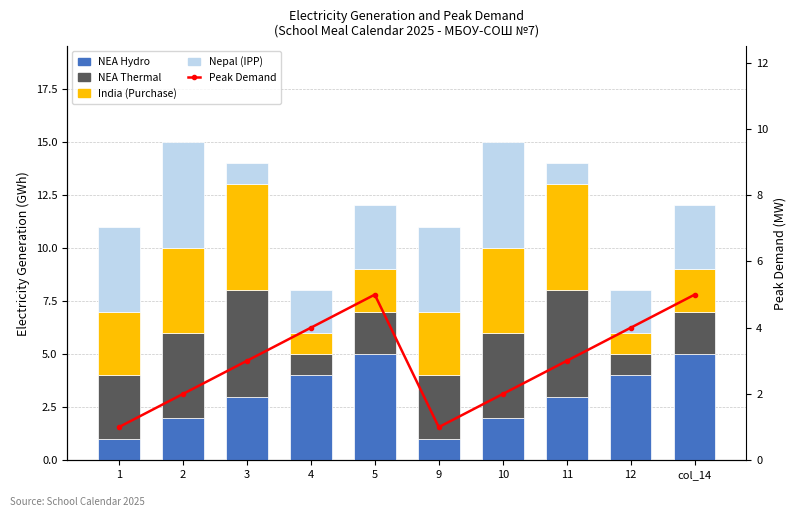

Rank the series by their maximum value, from lowest to highest.

NEA Hydro, NEA Thermal, India (Purchase), Nepal (IPP), Peak Demand